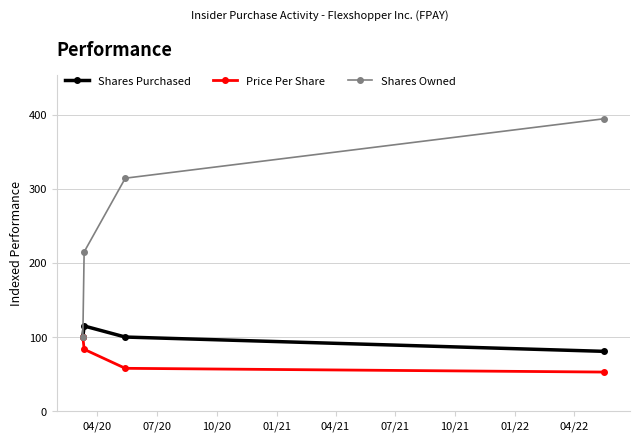

What is the maximum value for Shares Purchased?

114.5